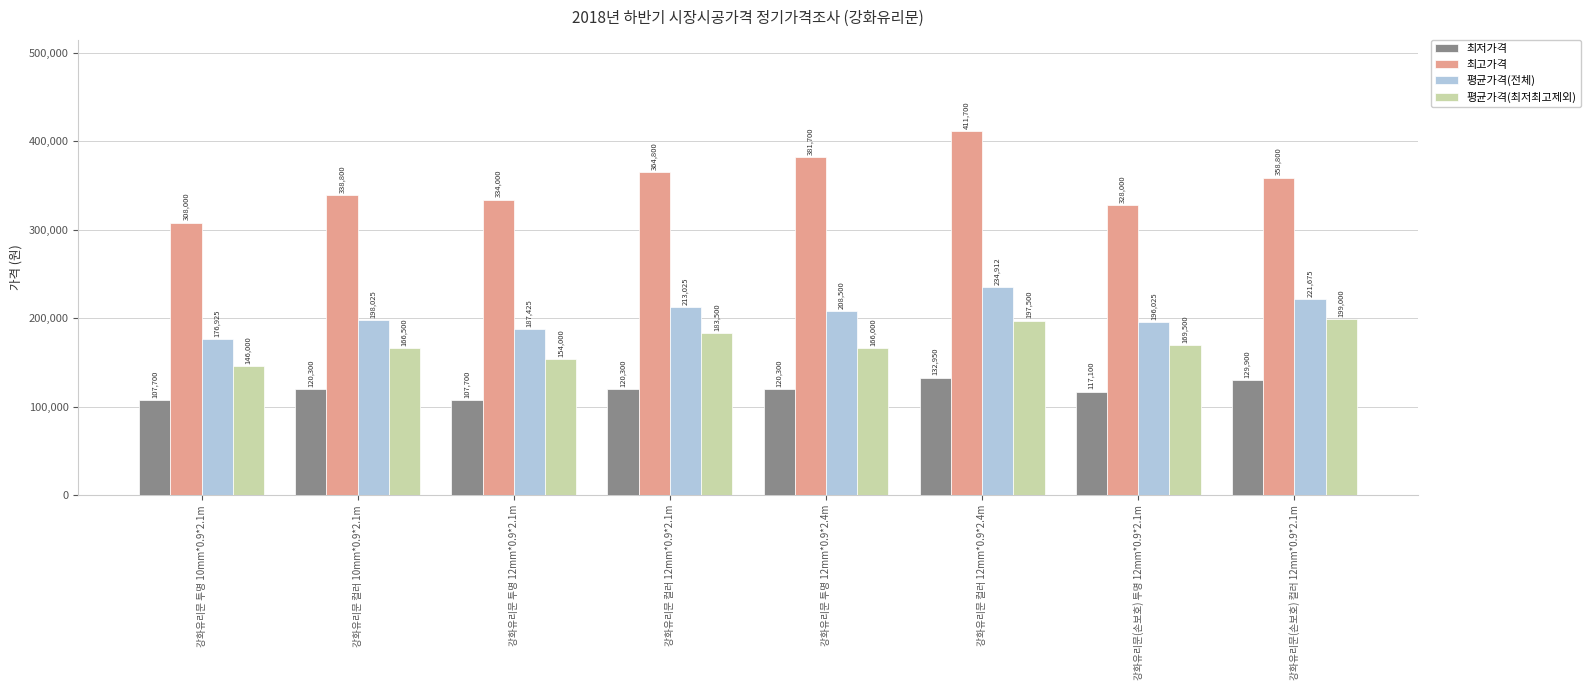

Are the bars horizontal?

No